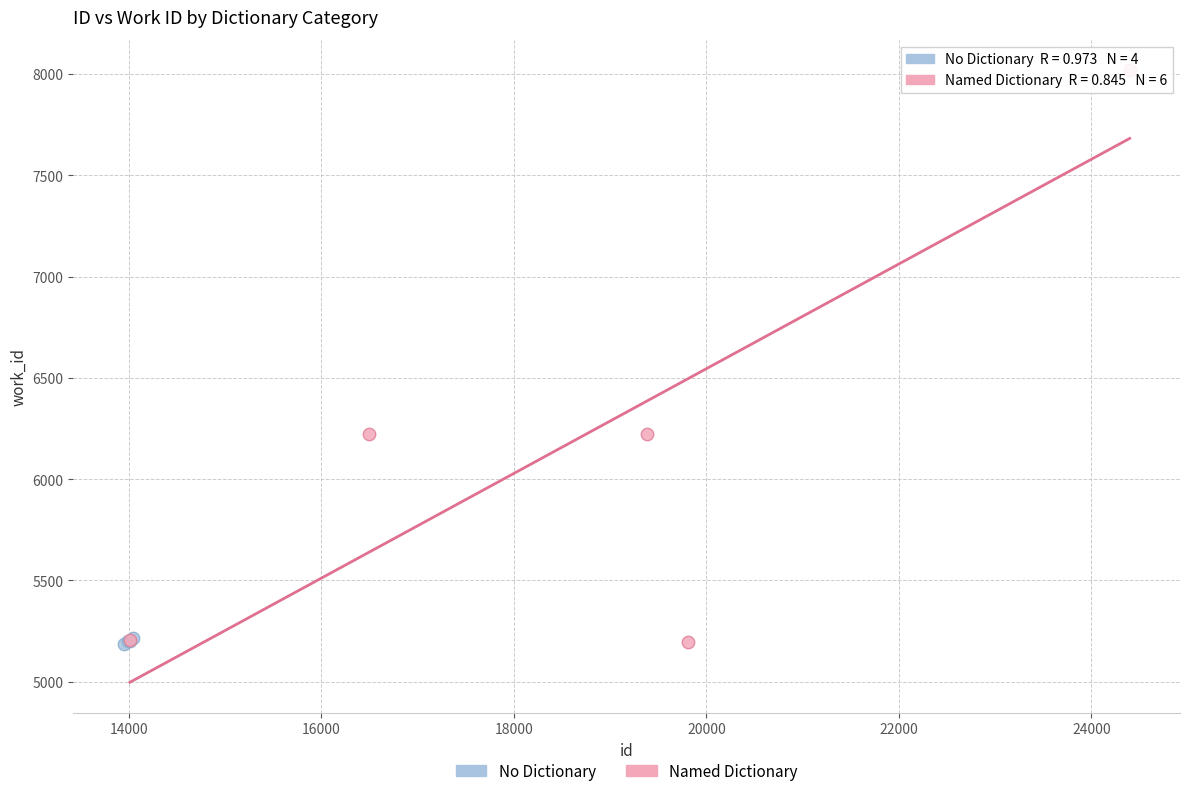

Which series has the largest Y range (max minus min)?

Named Dictionary